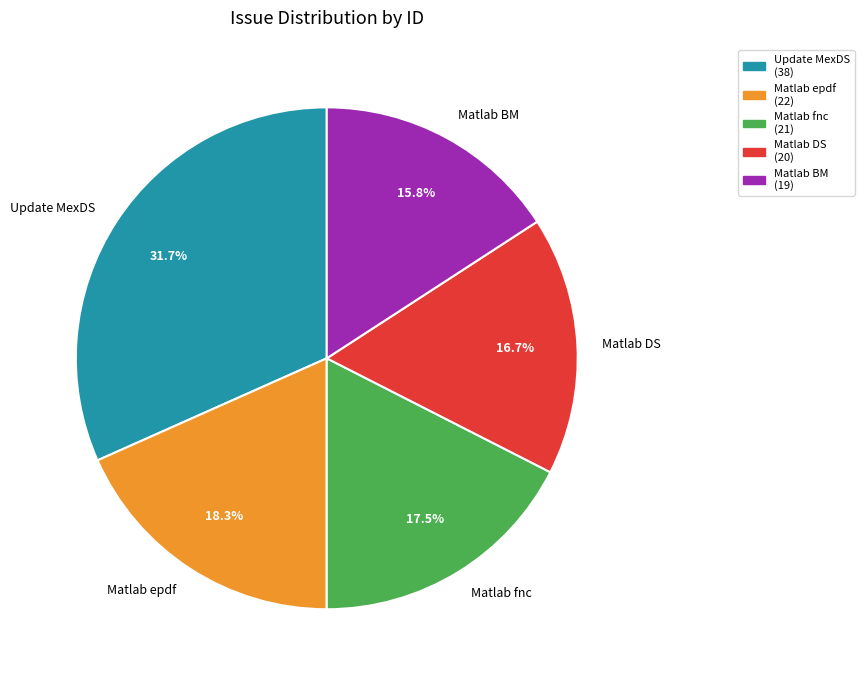

Does Matlab DS account for over 50% of the chart?

No